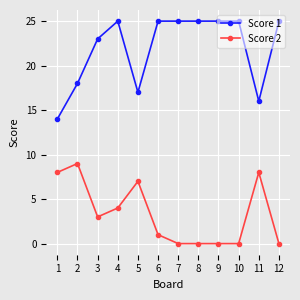

At which label is Score 1 closest to 19?

2